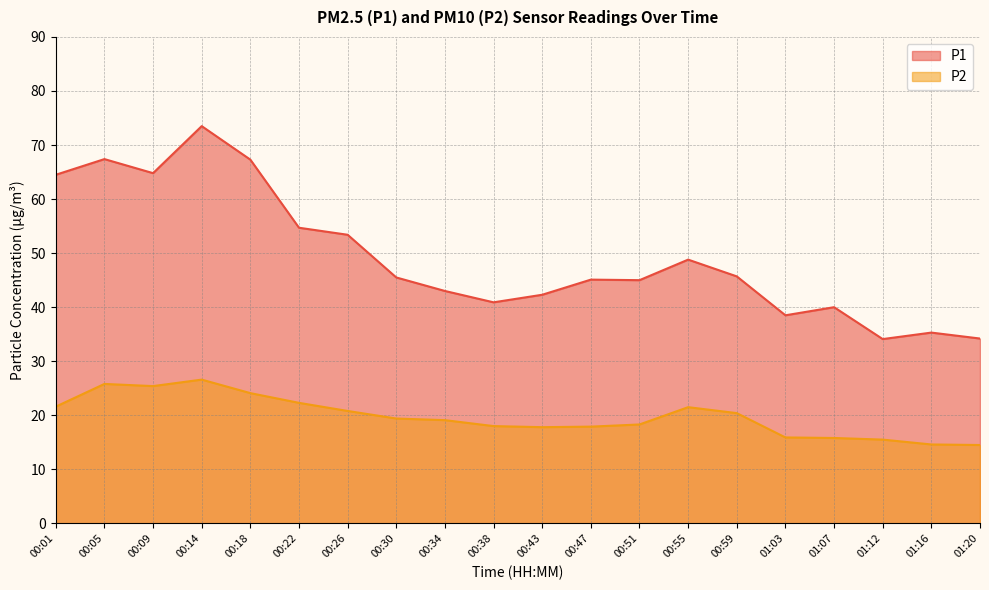

Read the P2 value at 00:09.

25.4